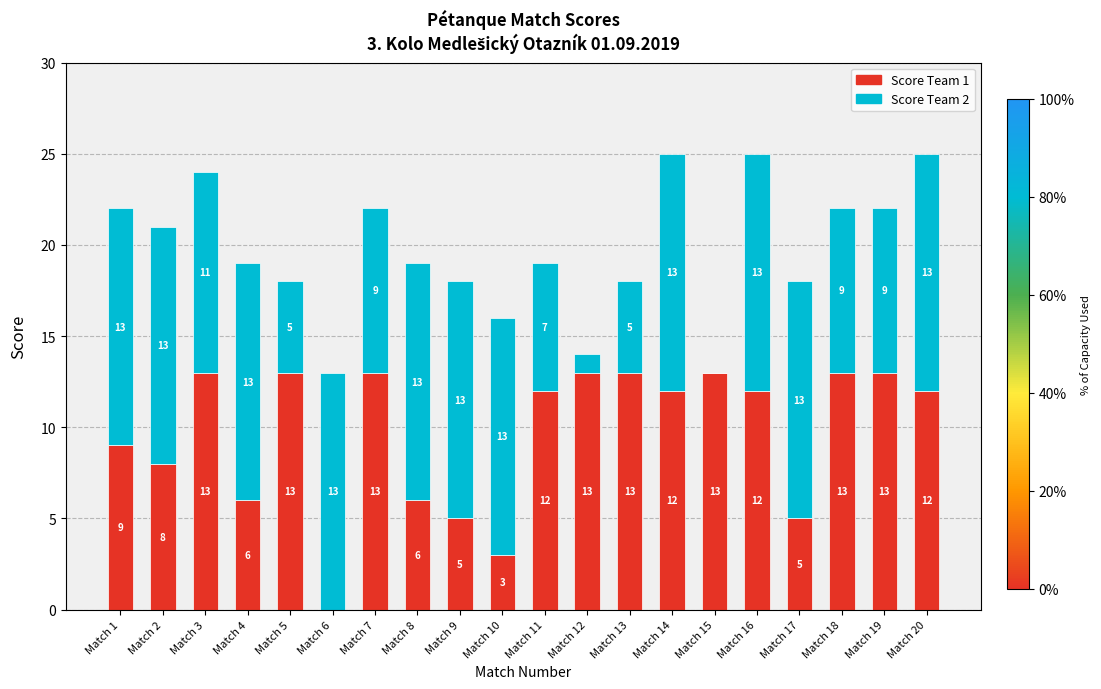

What is the total value across all series at Match 5?

18